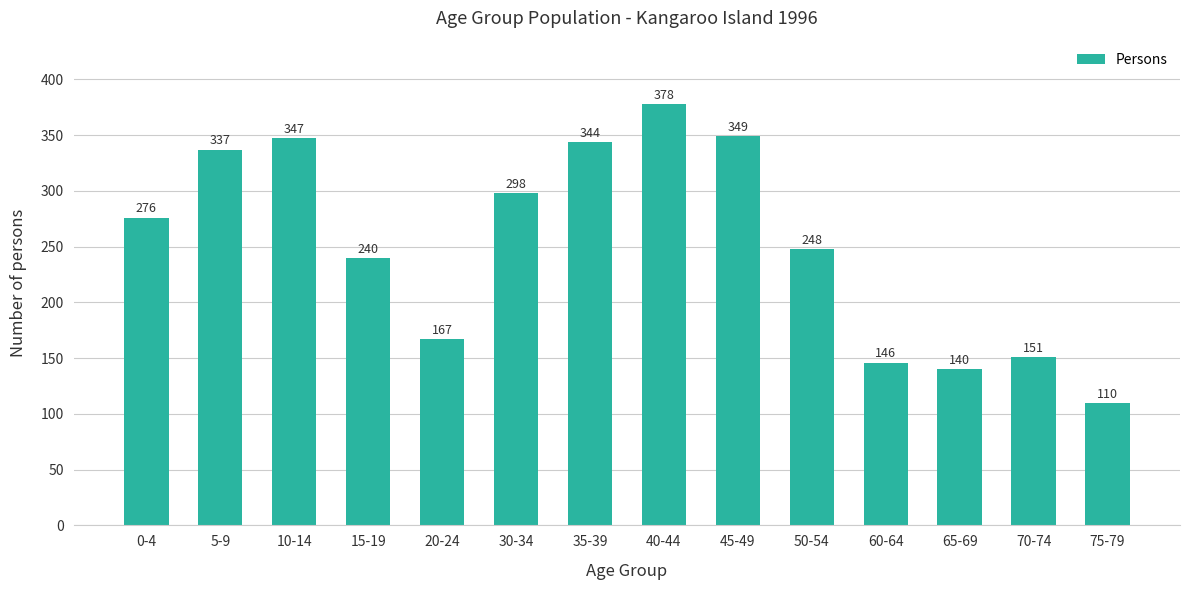

What is the value of the 5th bar from the left?

167